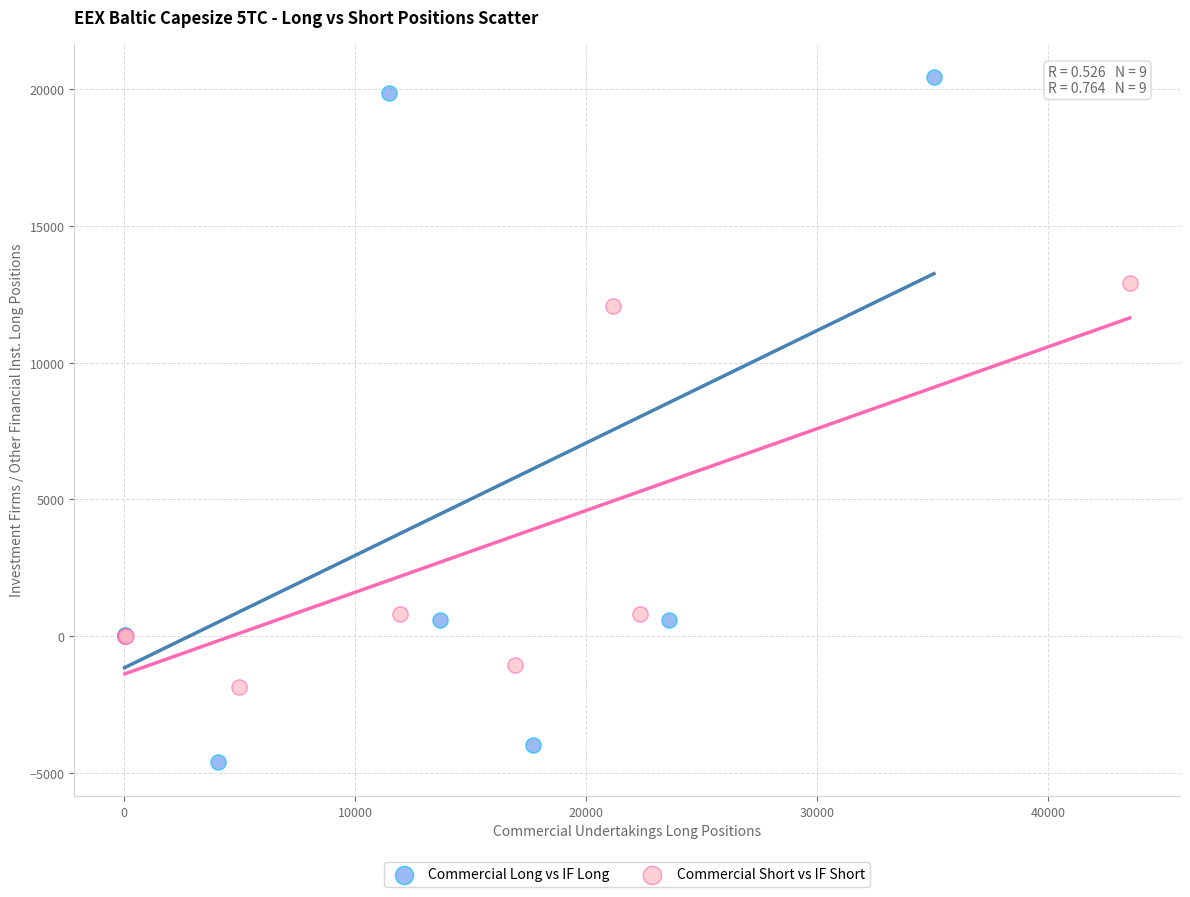

Which series contains the lowest Y value?

Commercial Long vs IF Long